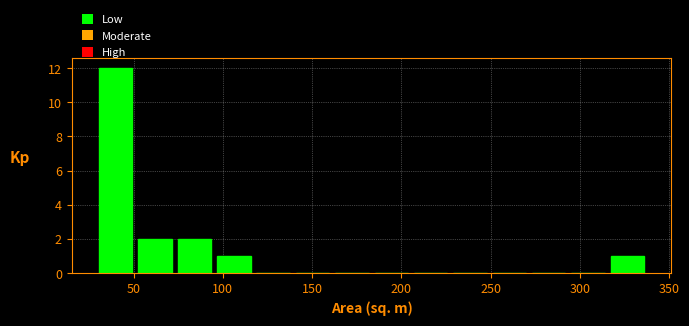

How tall is the bar that spans 30 to 50 on the x-axis? Neither the bar edges nor the heights are printed on the chart, so give them approximately, as read against the axes.

12